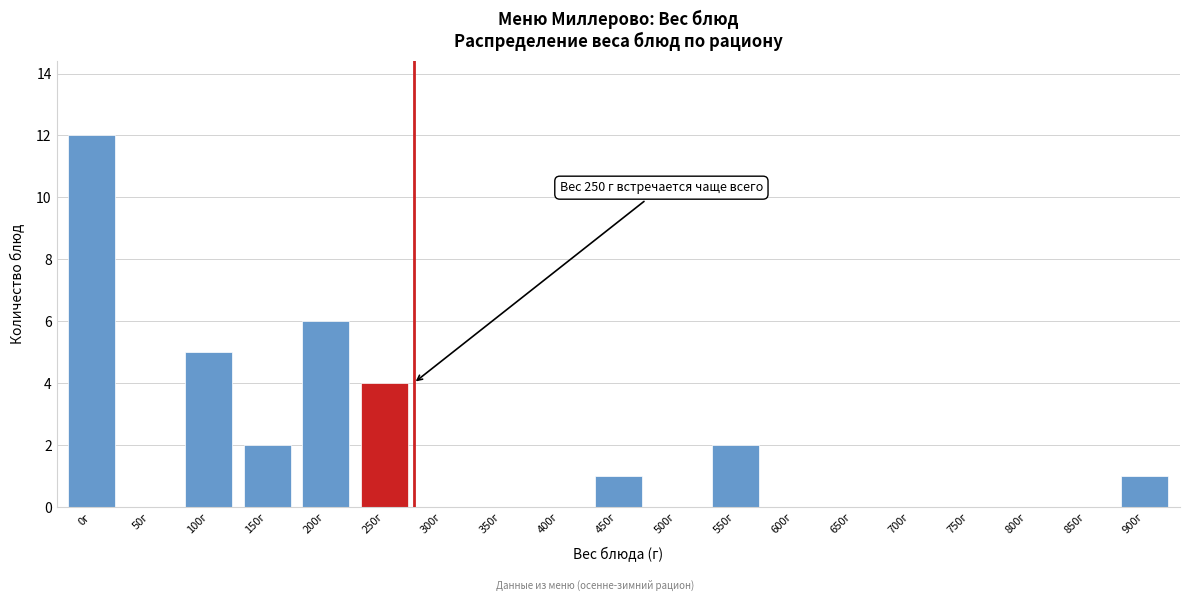

Reading left to right, what are all the values shown in this chart?

0г=12	50г=0	100г=5	150г=2	200г=6	250г=4	300г=0	350г=0	400г=0	450г=1	500г=0	550г=2	600г=0	650г=0	700г=0	750г=0	800г=0	850г=0	900г=1